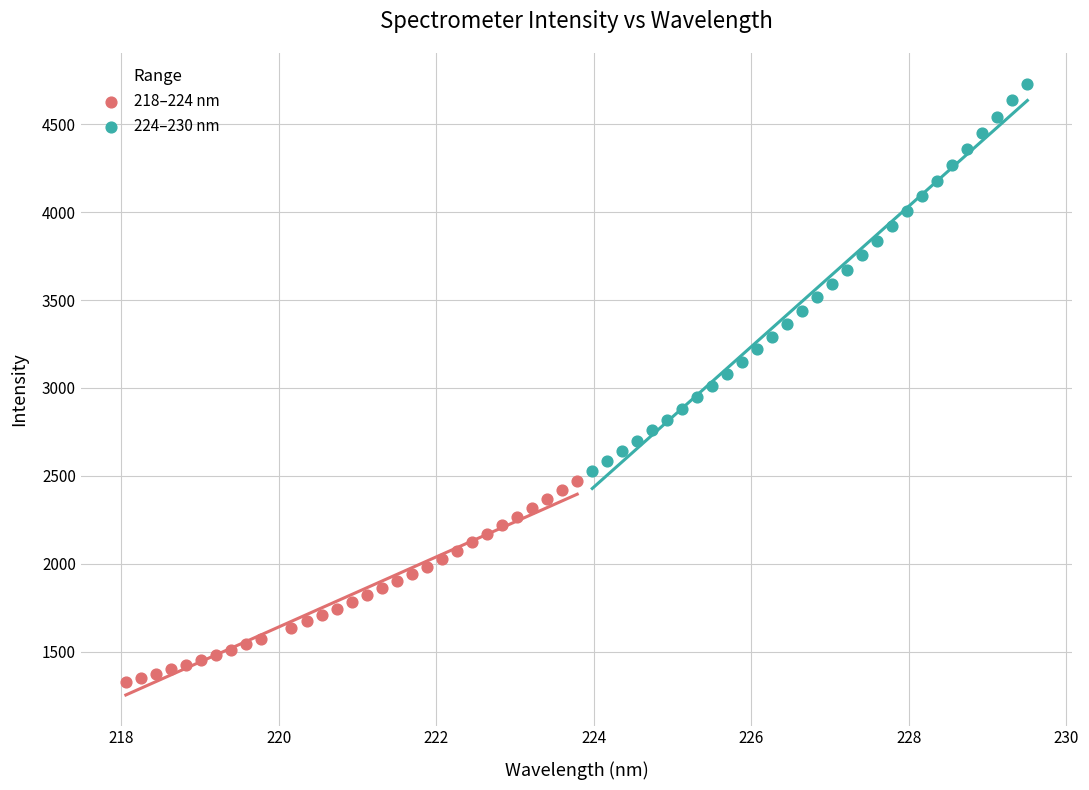

Which series has the widest spread of Y values?

224–230 nm